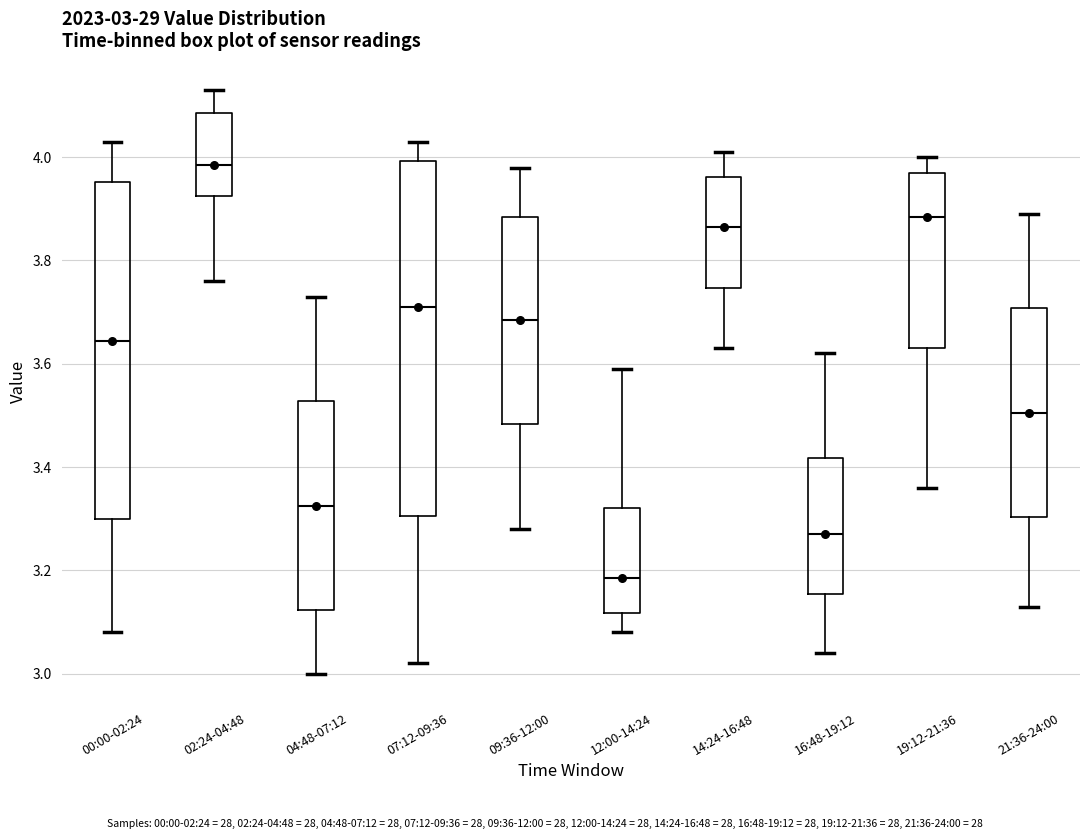

Which box is the tallest, from its lower edge to its upper edge?

07:12-09:36